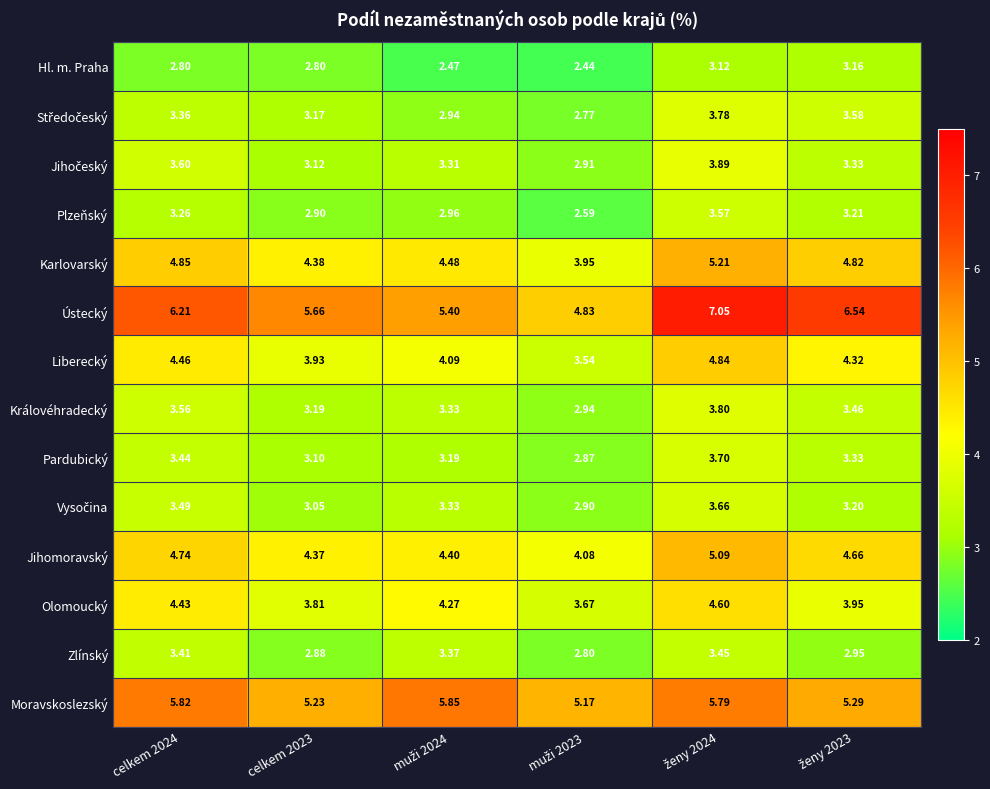

Which series has the widest spread of values?

Ústecký